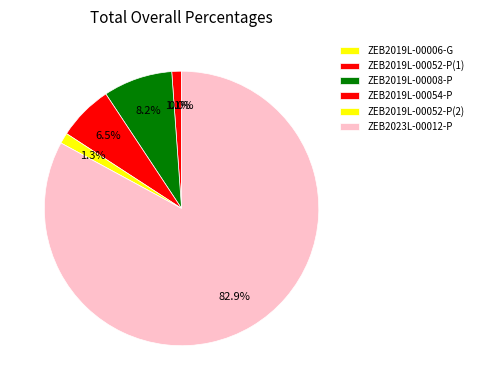

To the nearest percent, what is the average slice percentage?

17%